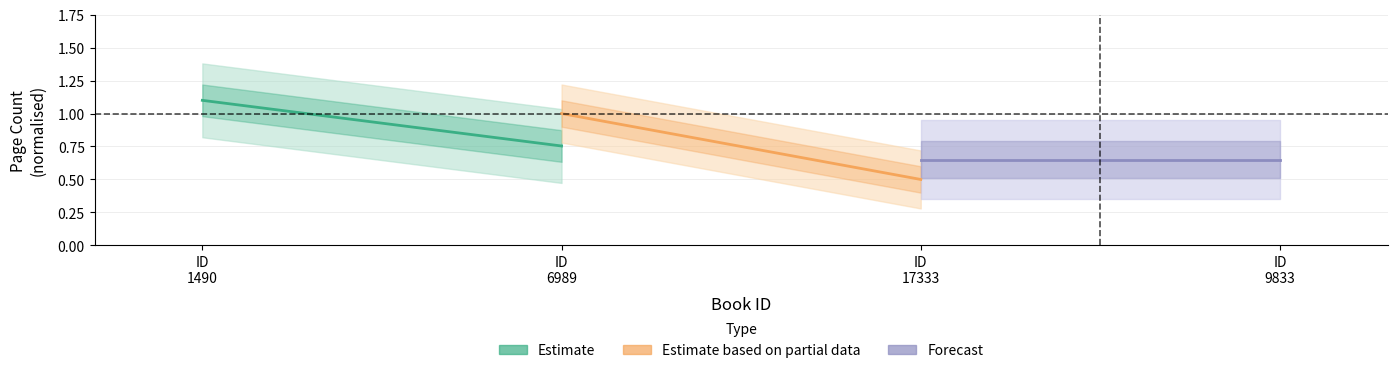

The value of Estimate at ID
6989 is 0.8. True or false?

True